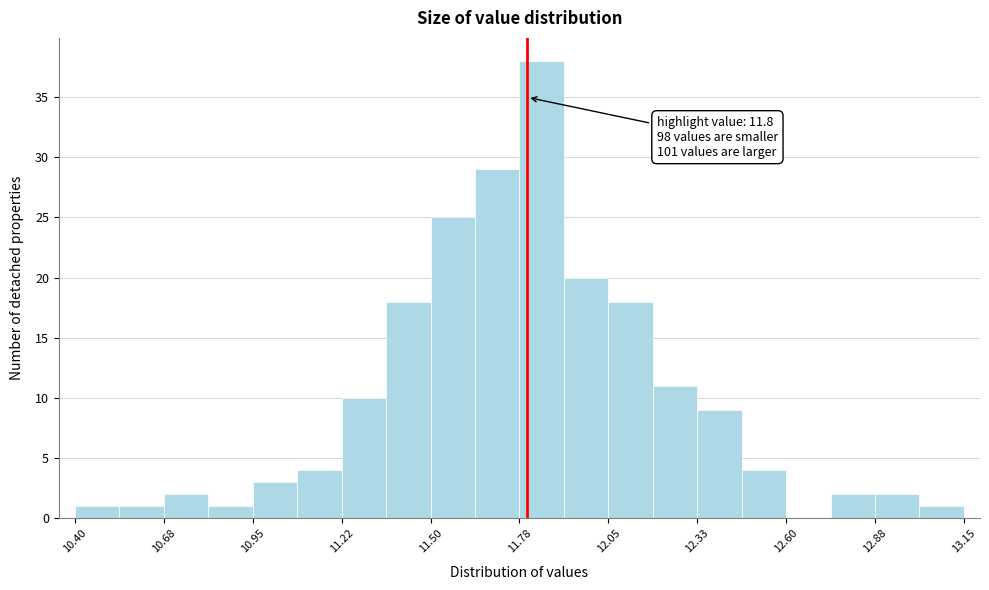

Around what value on the x-axis is the tallest bar? Give the approximate position of its centre, as read against the axis.

11.85